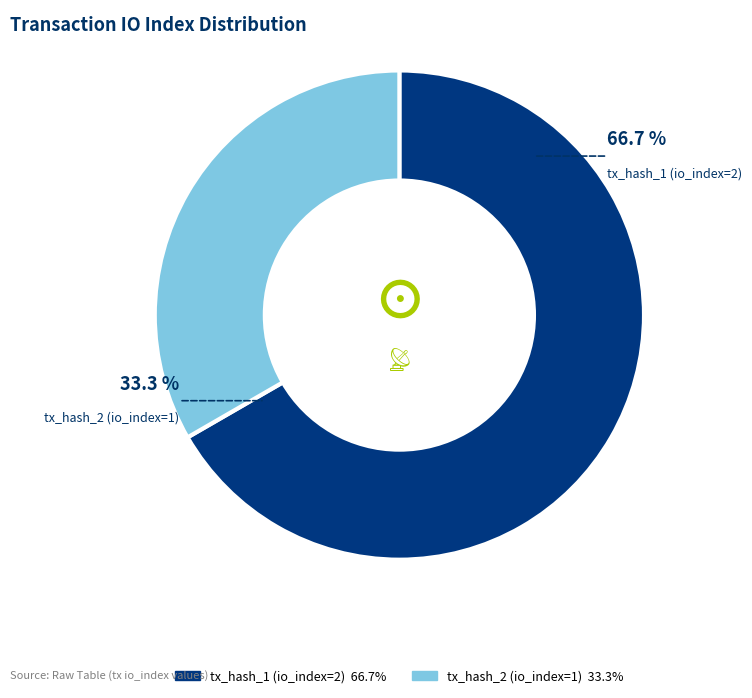

Is it true that tx_hash_1 (io_index=2) is 67% of the pie?

True